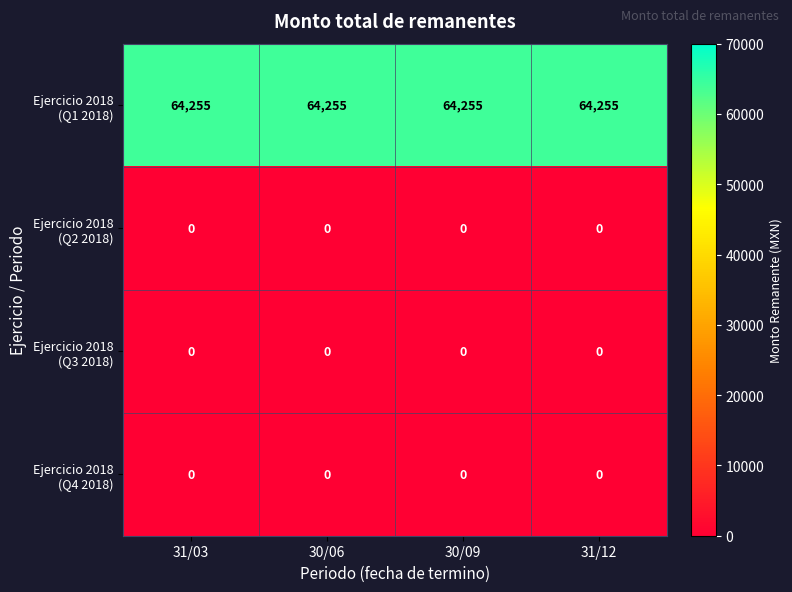

At how many categories does at least one series exceed 48898?

4